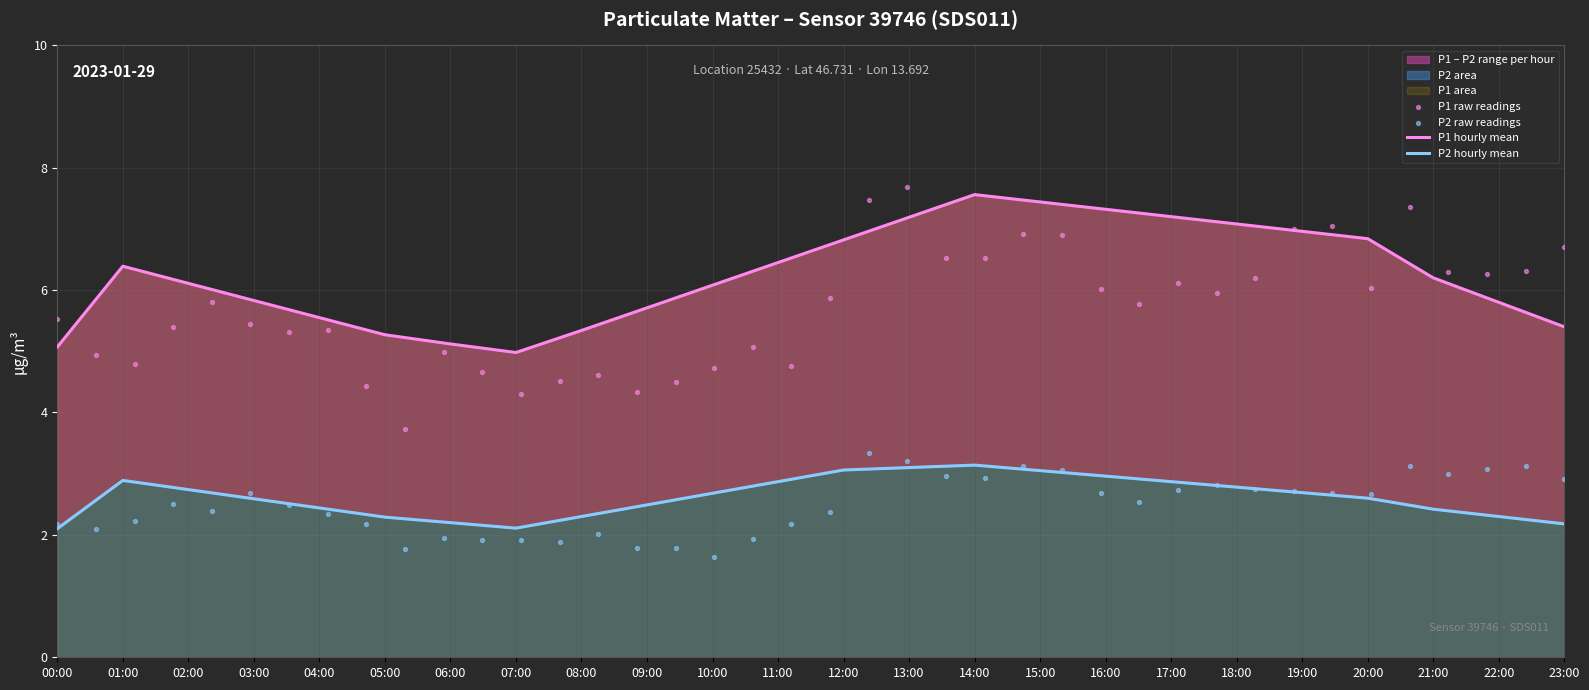

Which series has the largest Y range (max minus min)?

P1